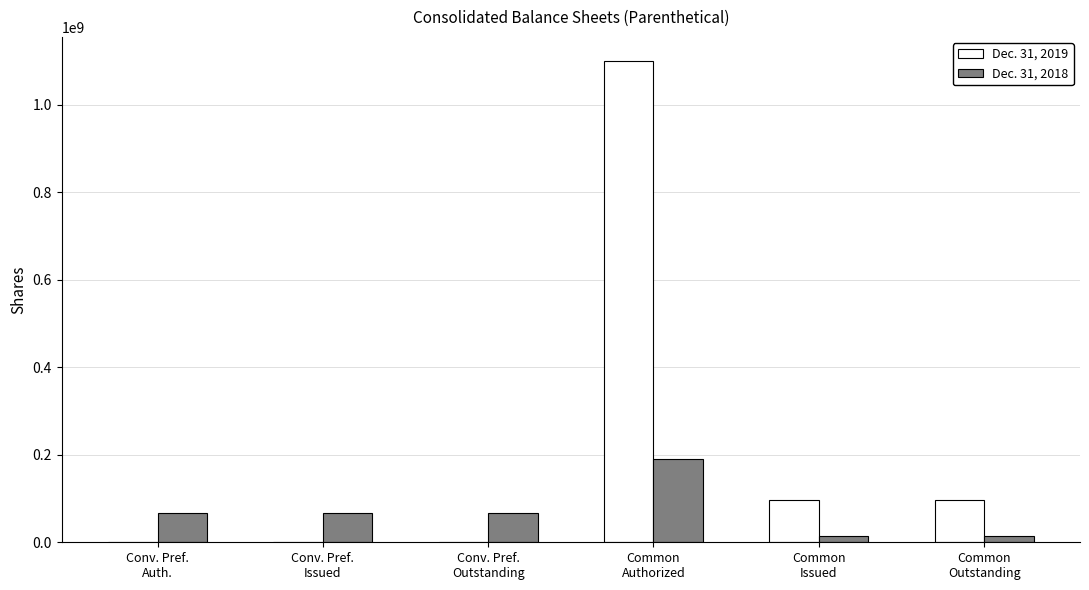

Which series has the largest total across all categories?

Dec. 31, 2019